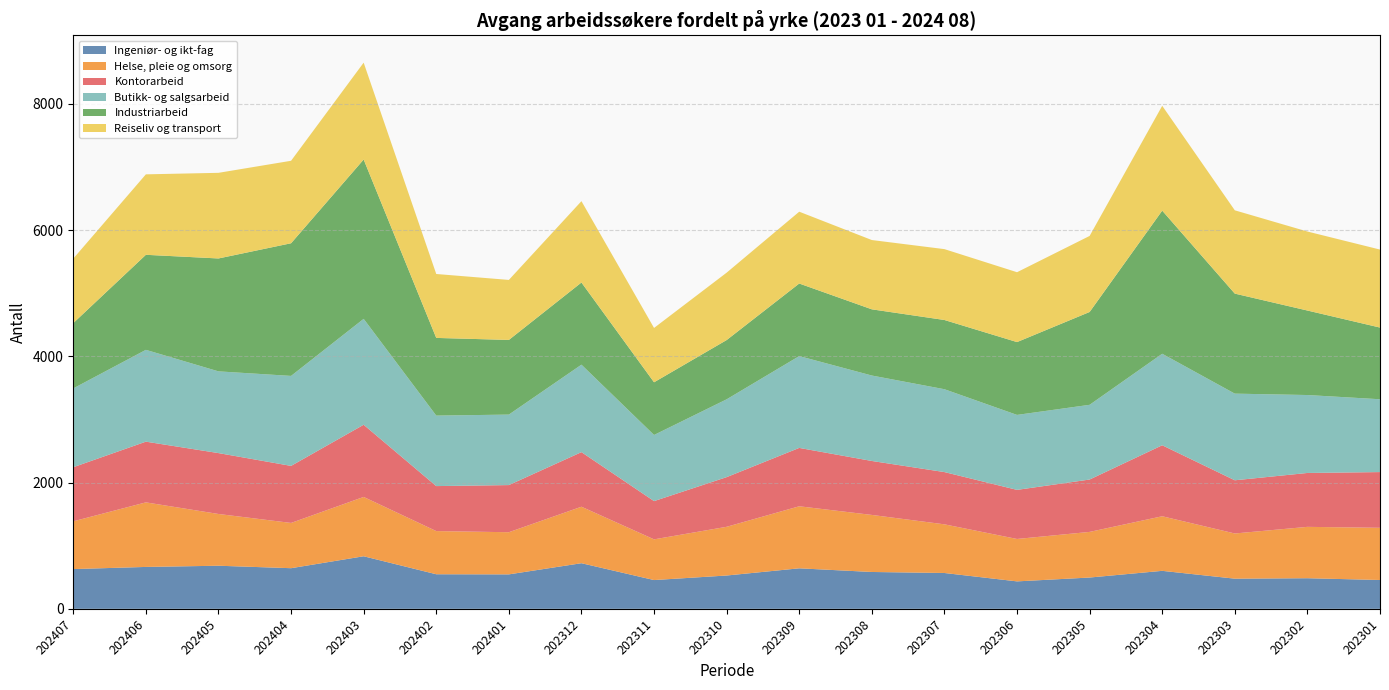

Reading left to right, transcribe all the data shown in this chart.

Ingeniør- og ikt-fag: 630	664	683	644	833	548	546	723	456	528	642	584	568	435	496	602	478	485	457
Helse, pleie og omsorg: 757	1023	820	717	940	684	668	895	645	772	983	904	771	672	723	865	716	814	827
Kontorarbeid: 857	962	965	904	1144	713	747	865	606	787	925	855	828	778	830	1125	843	854	883
Butikk- og salgsarbeid: 1249	1455	1295	1426	1678	1117	1117	1386	1048	1233	1455	1354	1313	1188	1184	1450	1373	1235	1154
Industriarbeid: 1035	1506	1789	2102	2525	1231	1183	1302	835	939	1150	1049	1097	1154	1471	2268	1585	1339	1136
Reiseliv og transport: 1022	1275	1357	1307	1535	1013	951	1289	861	1068	1138	1098	1123	1107	1205	1661	1320	1252	1236